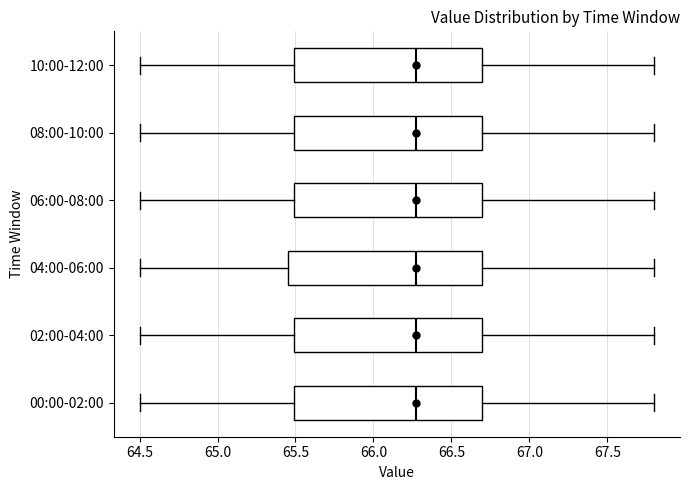

Reading bottom to top, read every box against the x-axis: the position of its median line, the range the box covers, and the ends of its whiskers. The values are not printed on the chart, so give them approximately, as read against the axis.

00:00-02:00: median 66.25, box 65.50 to 66.70, whiskers 64.50 to 67.80
02:00-04:00: median 66.25, box 65.50 to 66.70, whiskers 64.50 to 67.80
04:00-06:00: median 66.25, box 65.45 to 66.70, whiskers 64.50 to 67.80
06:00-08:00: median 66.25, box 65.50 to 66.70, whiskers 64.50 to 67.80
08:00-10:00: median 66.25, box 65.50 to 66.70, whiskers 64.50 to 67.80
10:00-12:00: median 66.25, box 65.50 to 66.70, whiskers 64.50 to 67.80